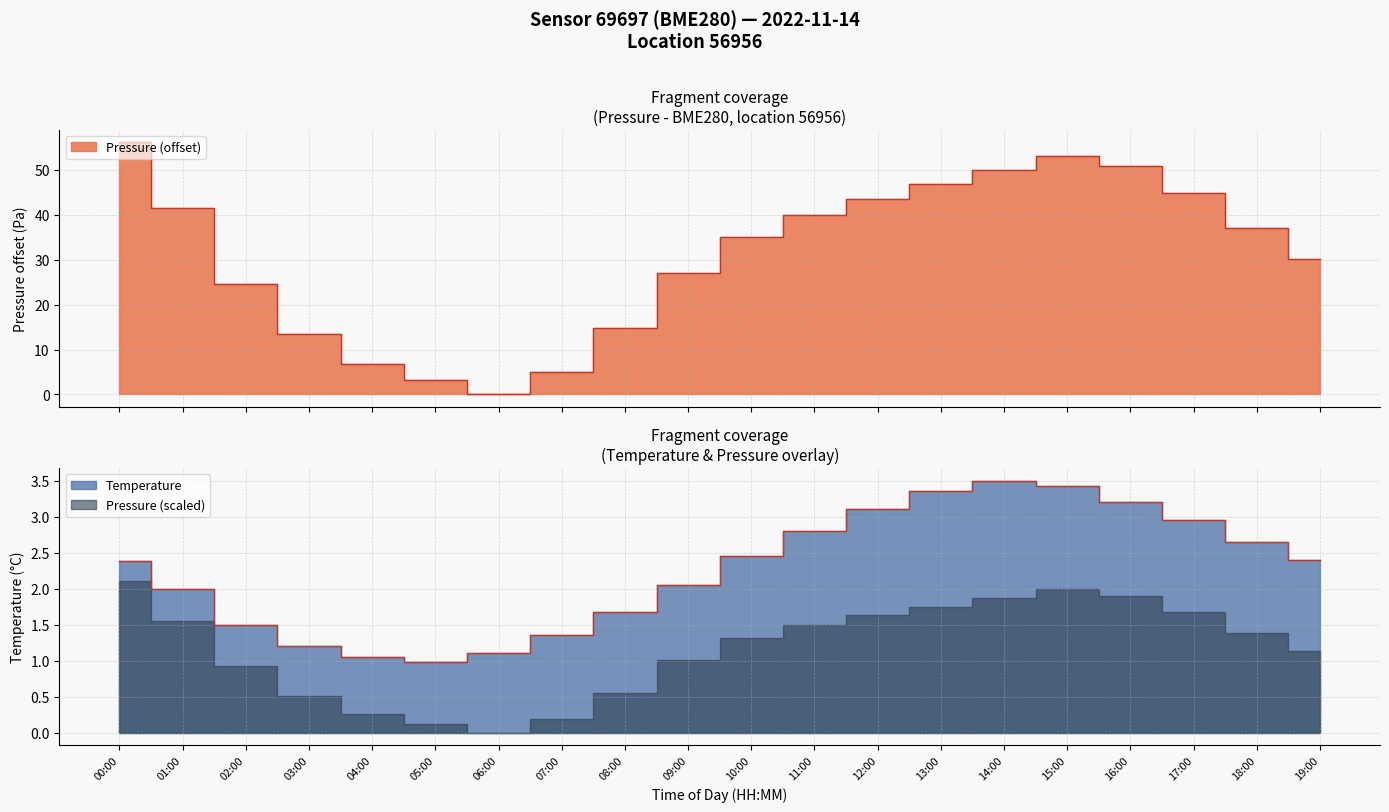

At which category is the sum across all series the highest?

00:00